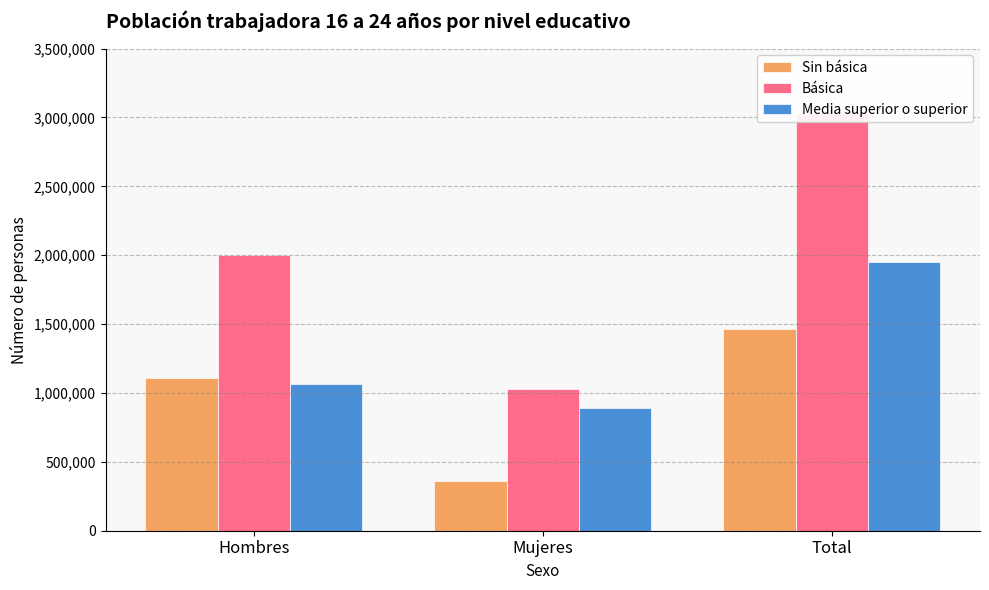

Does the chart contain any negative values?

No